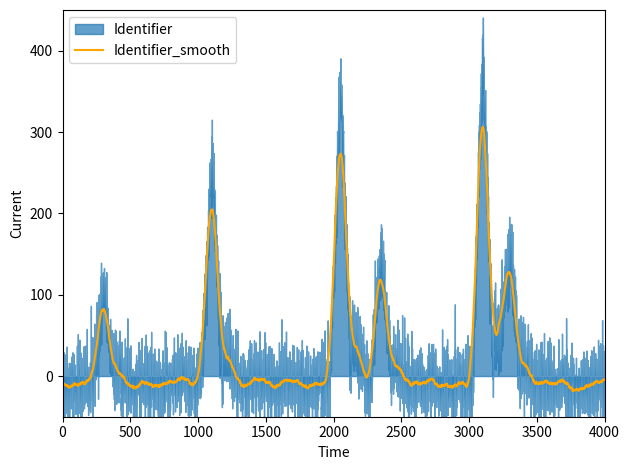

What is the lowest value of the Identifier_smooth series?

-18.3